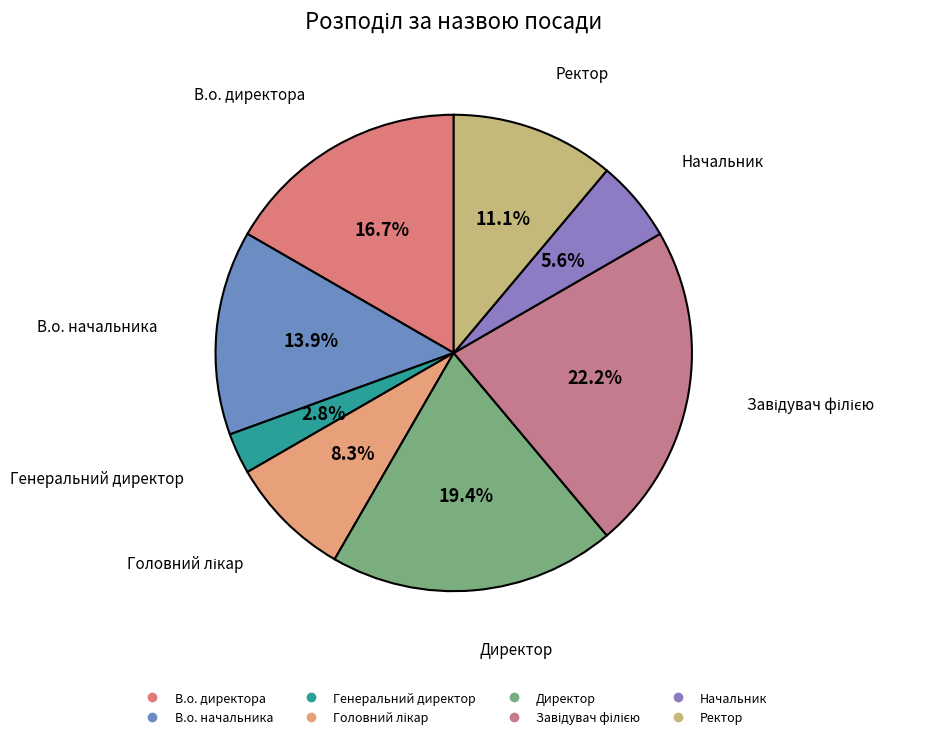

To the nearest percent, what is the average slice percentage?

12%